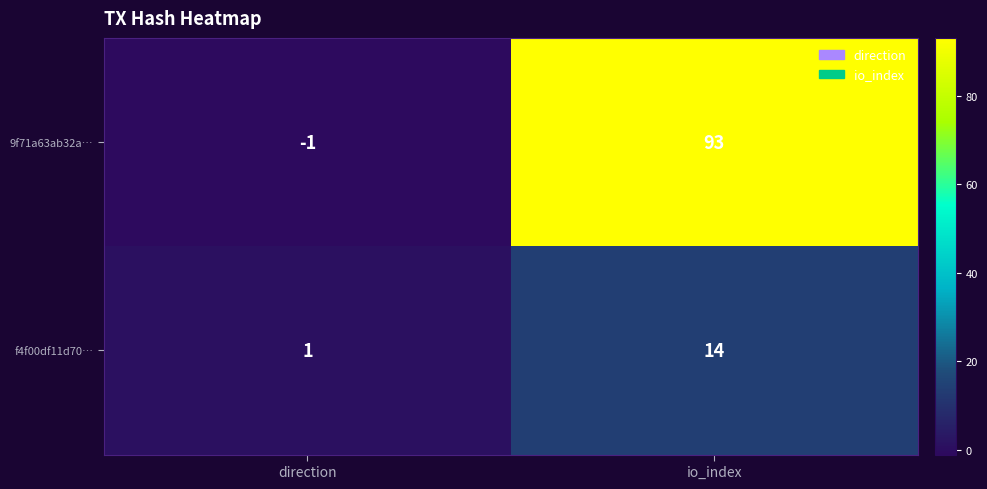

Where is 9f71a63ab32a… nearest to the value 46?

direction